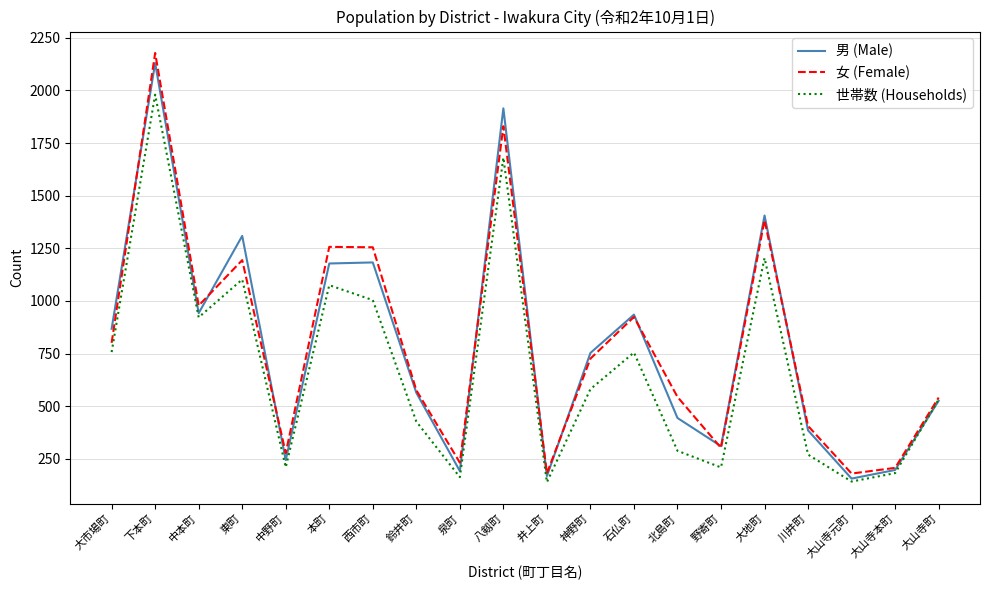

What is the sum of the 世帯数 (Households) values at 大地町 and 泉町?

1367